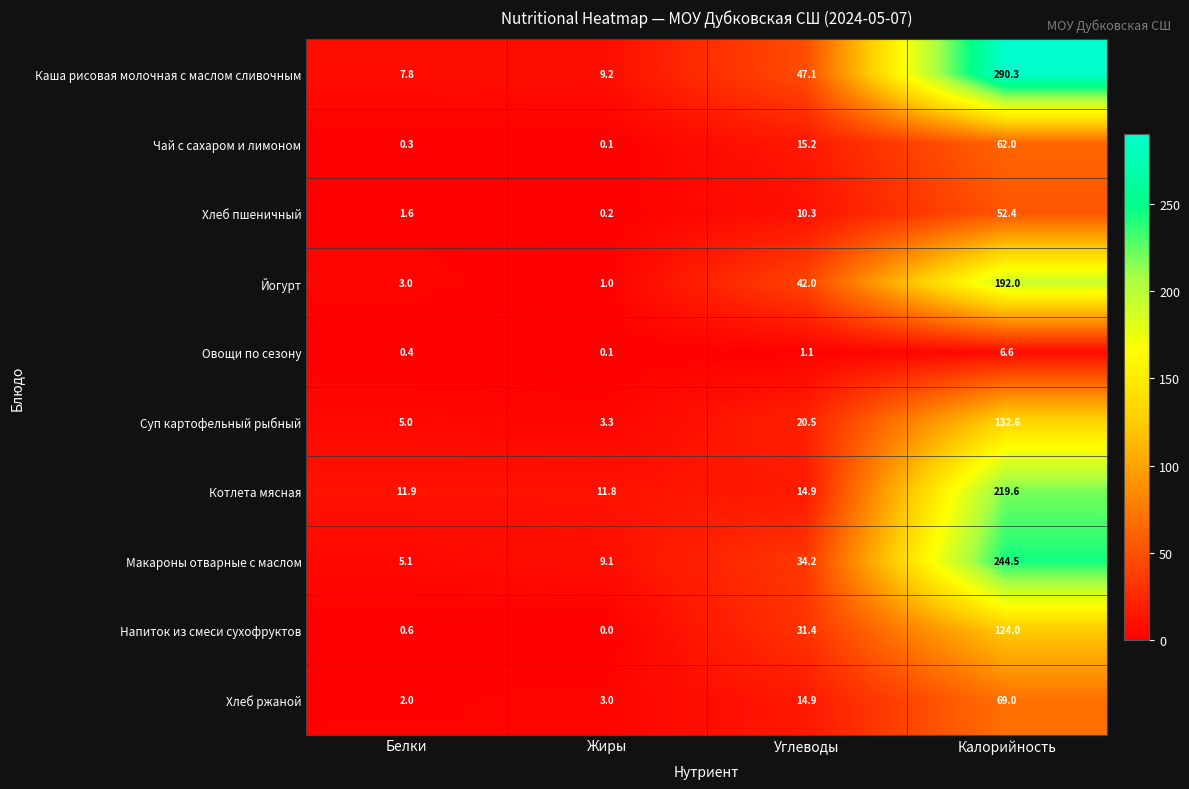

Which series has the largest range (max minus min)?

Каша рисовая молочная с маслом сливочным